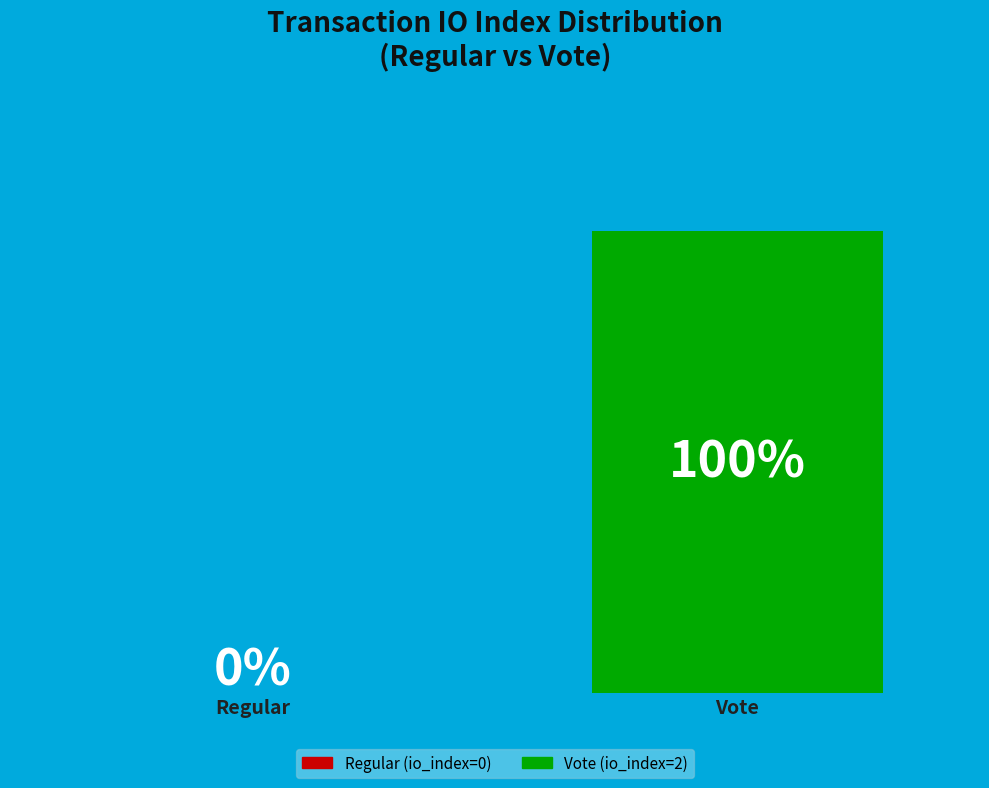

Between Vote and Regular, which is larger?

Vote